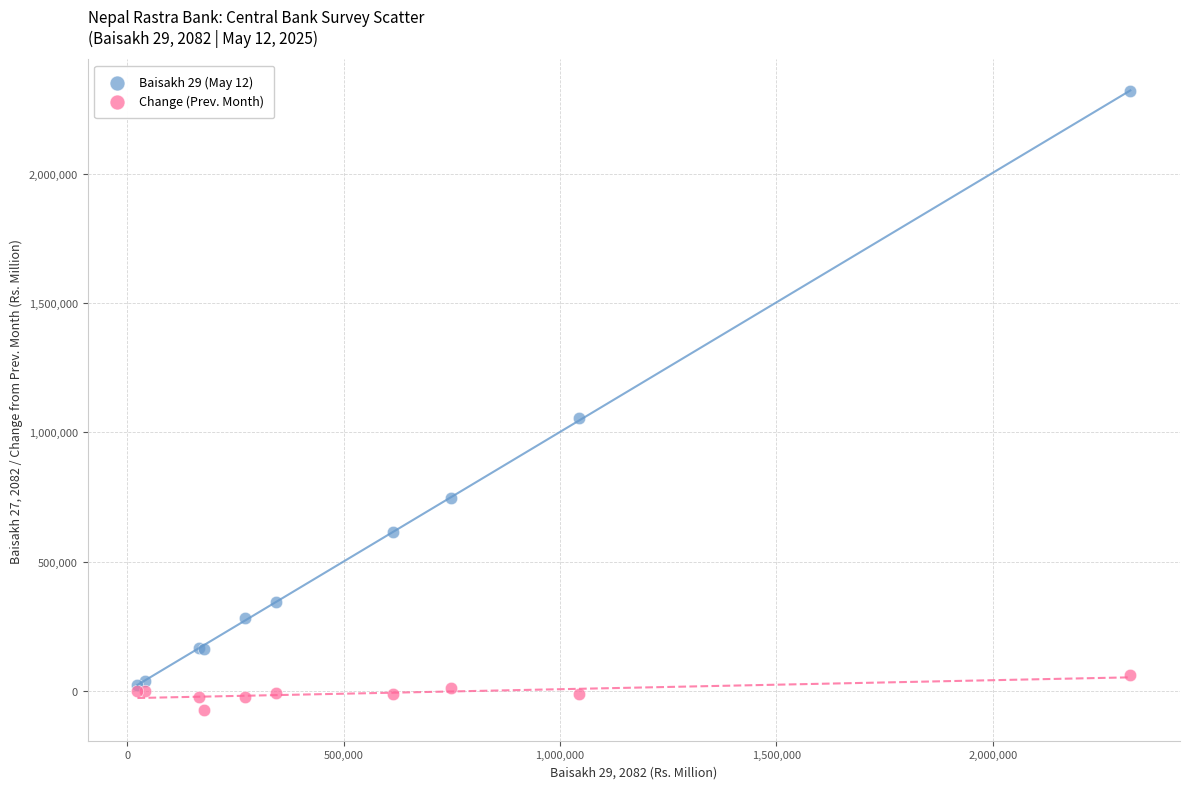

Across all series, what Y value is closest to 1123460?

1054904.5